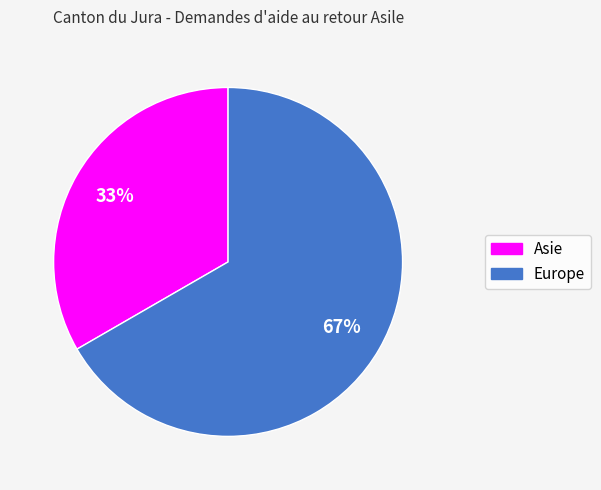

True or false: Asie accounts for 33% of the total.

True